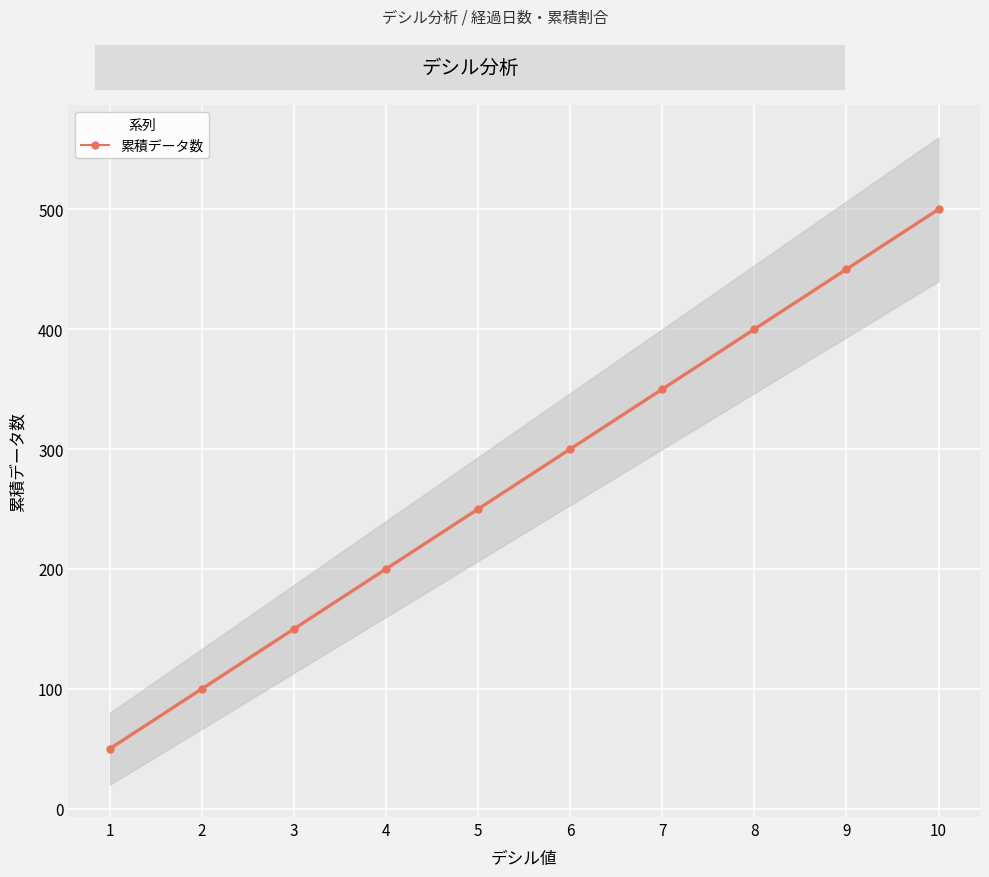

Reading left to right, extract all data points from this chart.

50	100	150	200	250	300	350	400	450	500